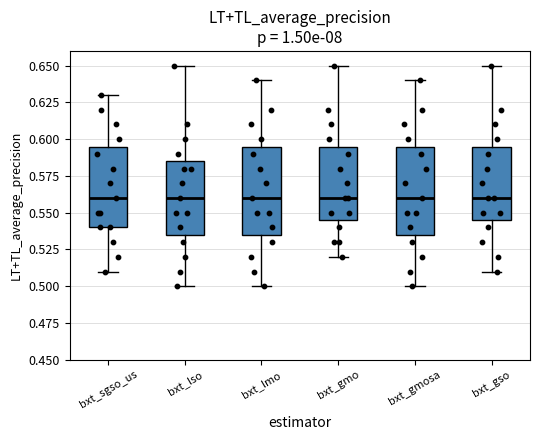

Reading left to right, transcribe this box plot: for each box, give where its median line is, the range the box spans, and where its two whiskers end, as read against the y-axis. The values are not printed on the chart, so give them approximately, as read against the axis.

bxt_sgso_us: median 0.560, box 0.540 to 0.595, whiskers 0.510 to 0.630
bxt_lso: median 0.560, box 0.535 to 0.585, whiskers 0.500 to 0.650
bxt_lmo: median 0.560, box 0.535 to 0.595, whiskers 0.500 to 0.640
bxt_gmo: median 0.560, box 0.545 to 0.595, whiskers 0.520 to 0.650
bxt_gmosa: median 0.560, box 0.535 to 0.595, whiskers 0.500 to 0.640
bxt_gso: median 0.560, box 0.545 to 0.595, whiskers 0.510 to 0.650